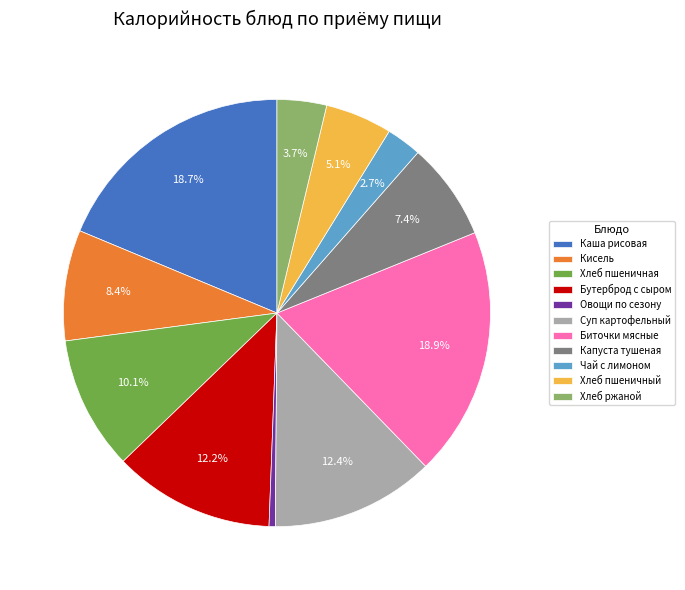

Count the number of slices in the pie.

11